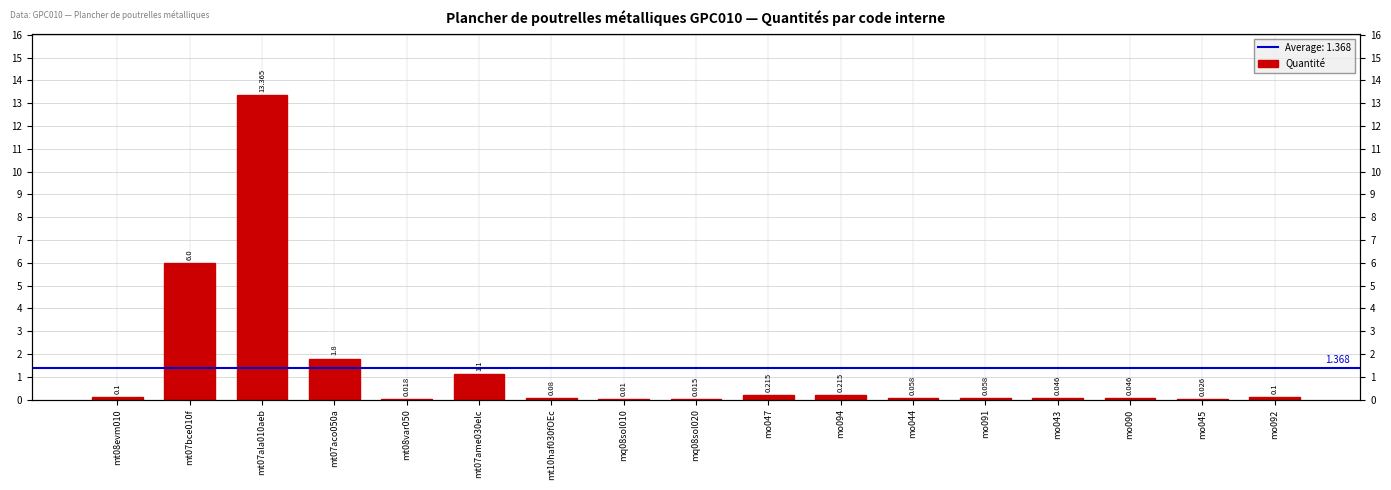

Are the bars grouped side by side (vs. stacked)?

No